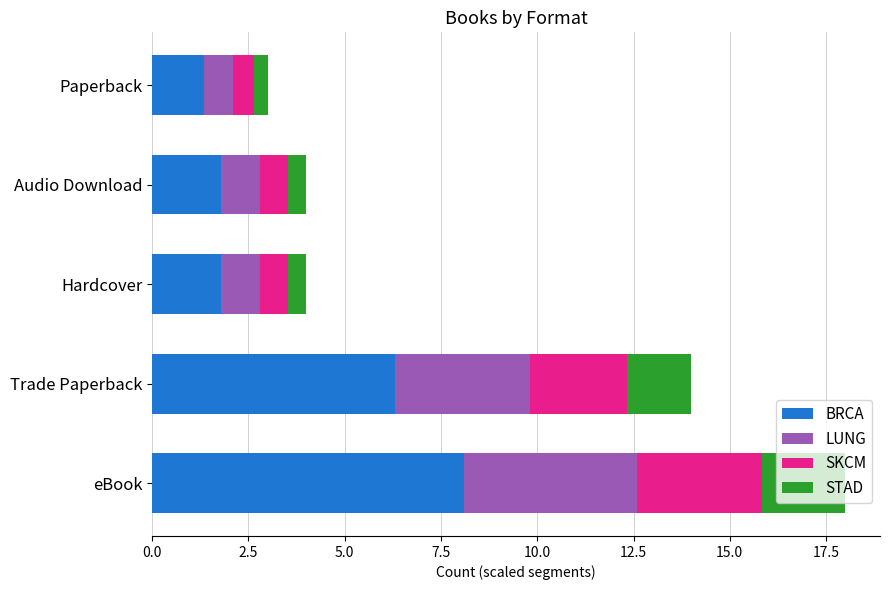

At which category is the sum across all series the highest?

eBook